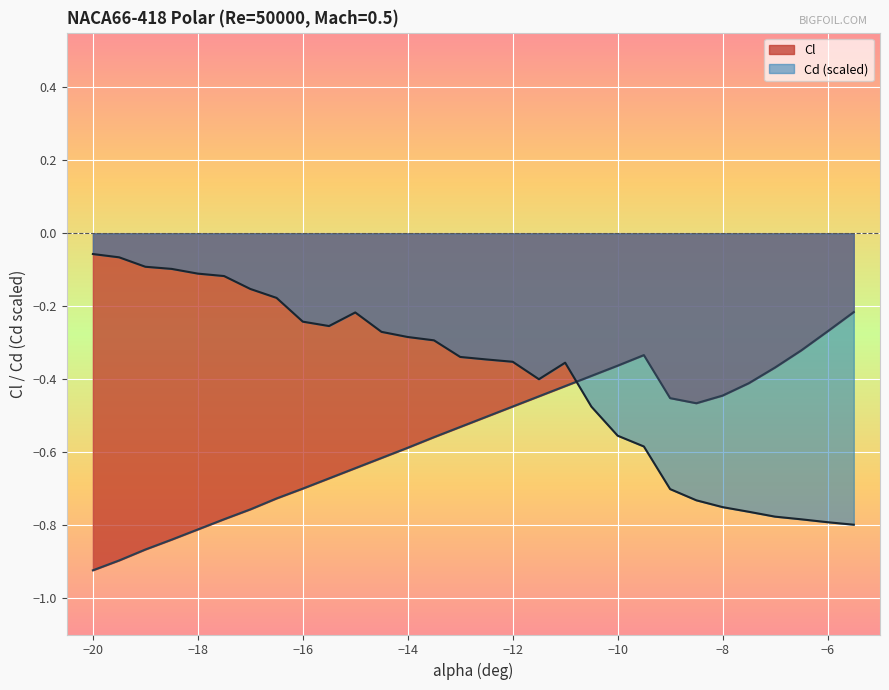

How many lines are shown in the chart?

2